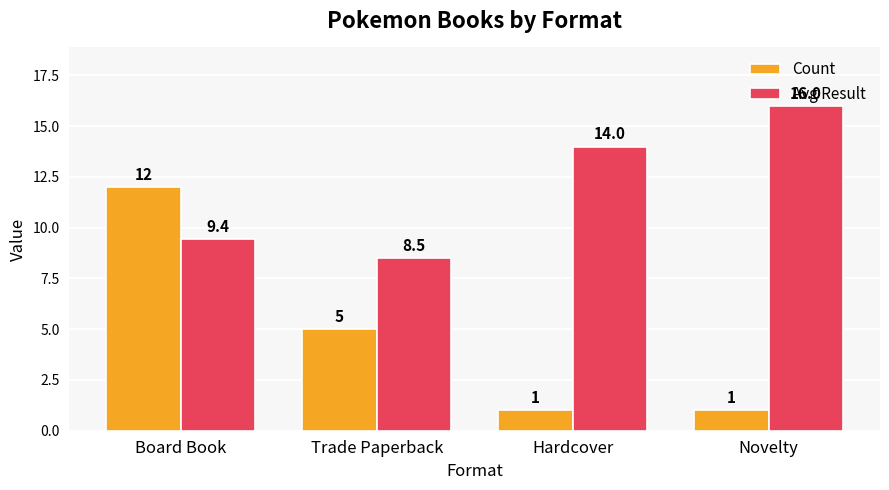

What are all the series names shown in the legend?

Count, Avg Result